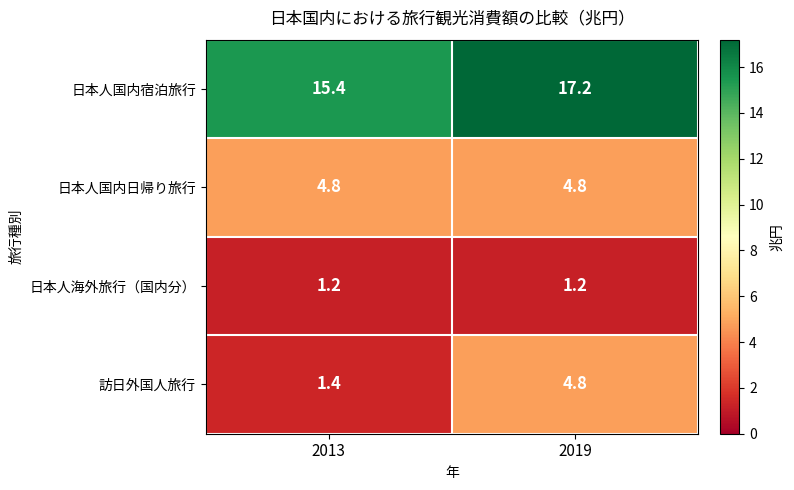

At which category does the chart reach its peak across all series?

2019